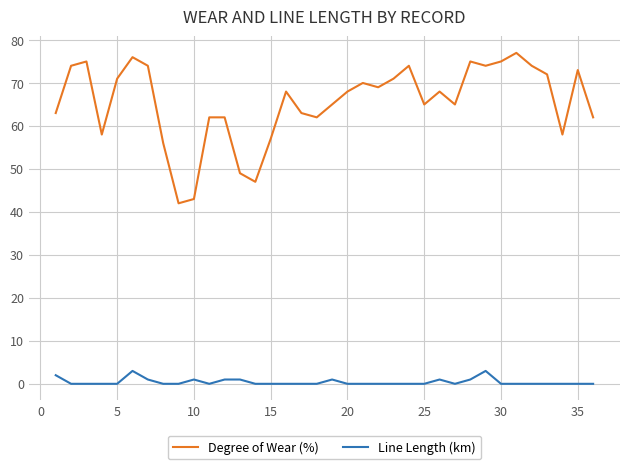

What is the highest value of the Degree of Wear (%) series?

77